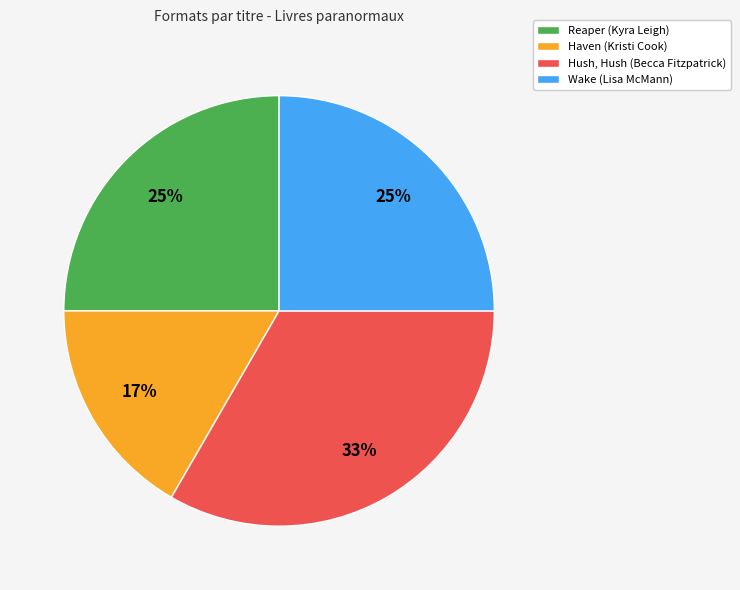

What is the ratio of the value at Hush, Hush (Becca Fitzpatrick) to the value at Reaper (Kyra Leigh)?

1.3